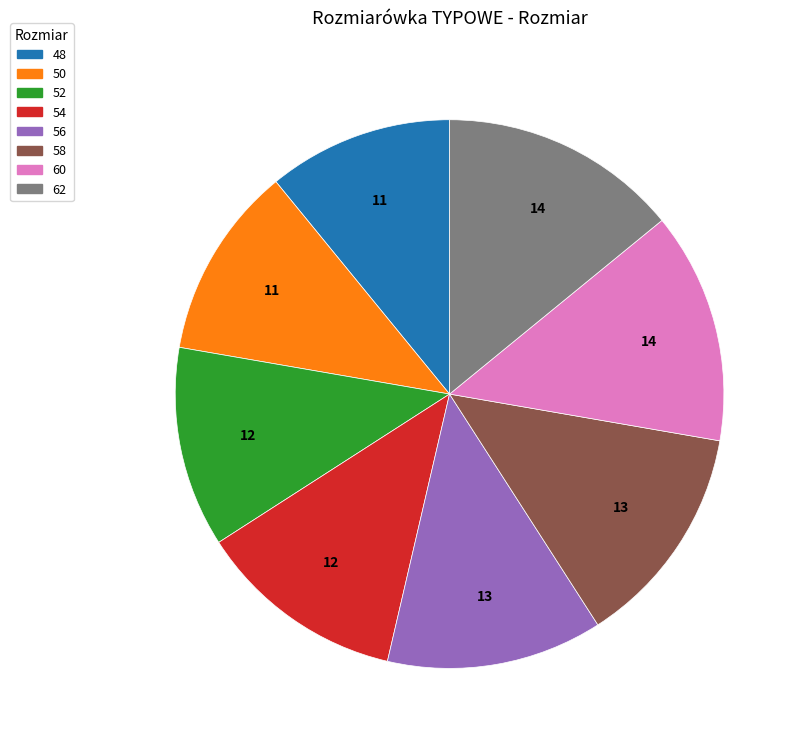

Does 50 account for over 50% of the chart?

No